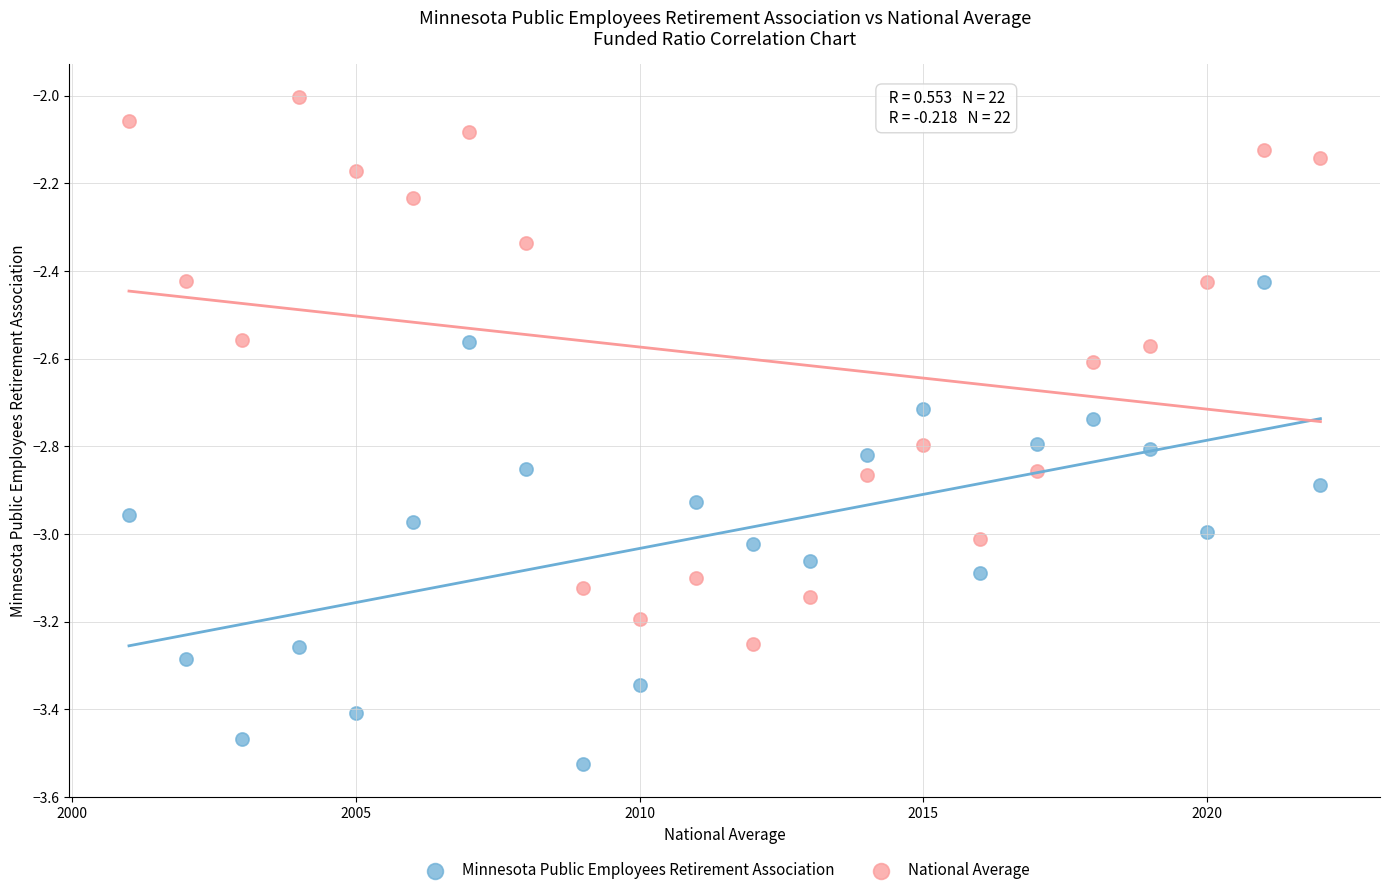

What are all the series names shown in the legend?

Minnesota Public Employees Retirement Association, National Average